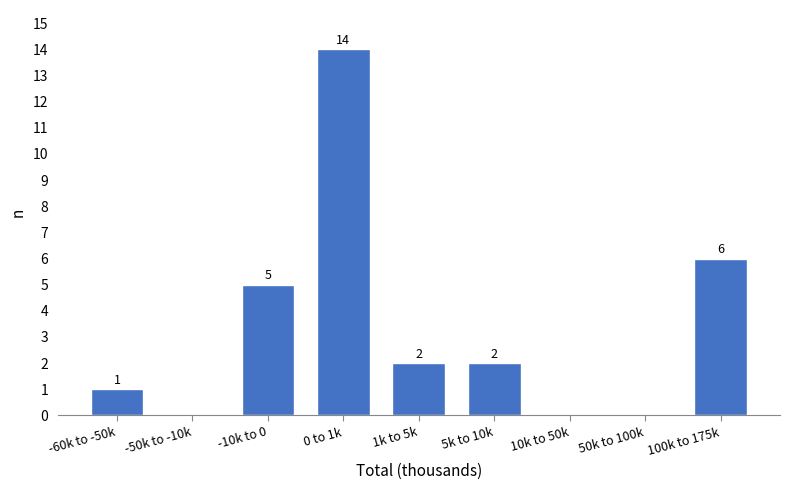

Reading left to right, extract all data points from this chart.

-60k to -50k=1	-50k to -10k=0	-10k to 0=5	0 to 1k=14	1k to 5k=2	5k to 10k=2	10k to 50k=0	50k to 100k=0	100k to 175k=6